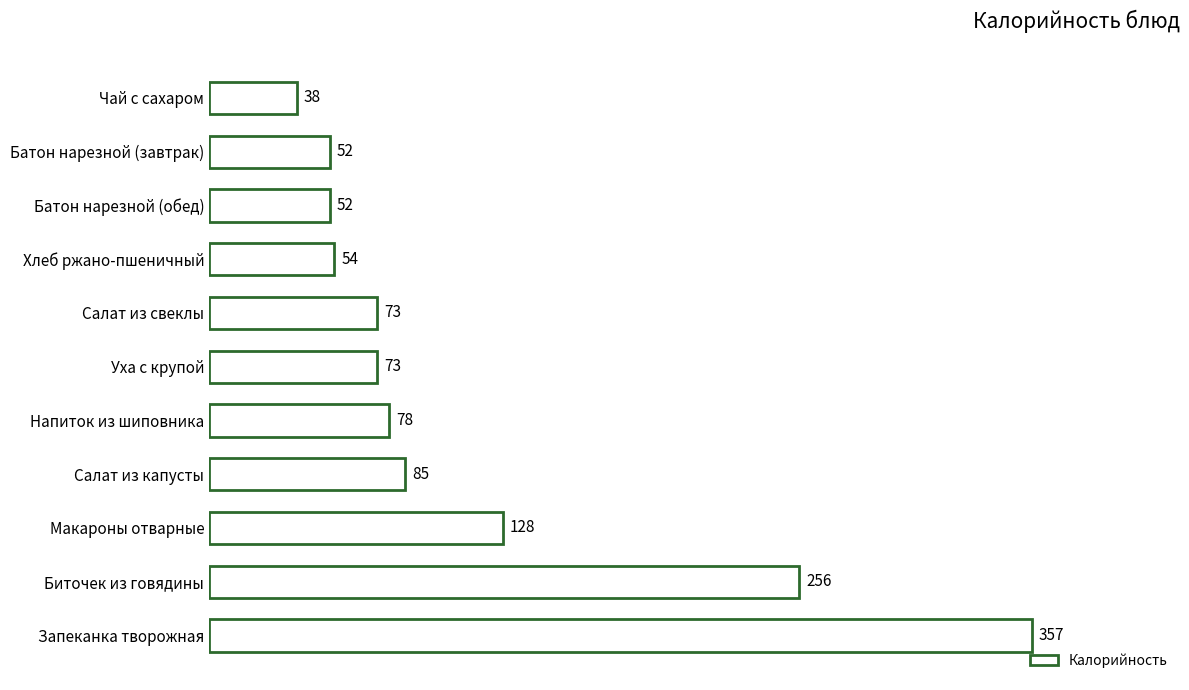

Read the value at Макароны отварные.

127.5